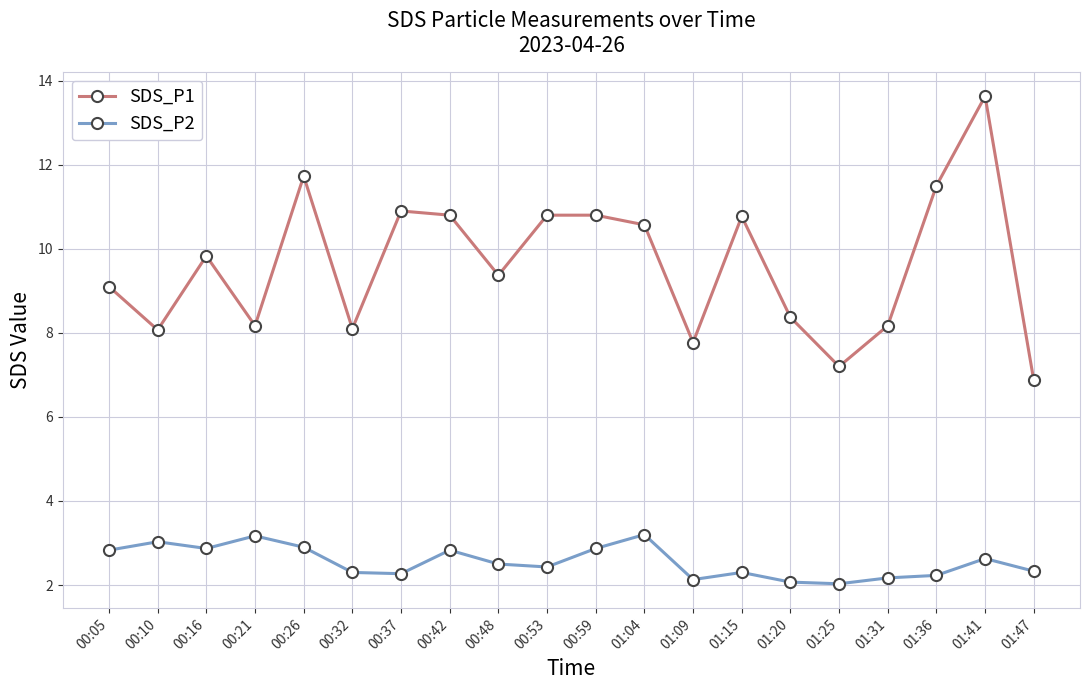

What is the difference between the maximum and minimum values in the SDS_P2 series?

1.2